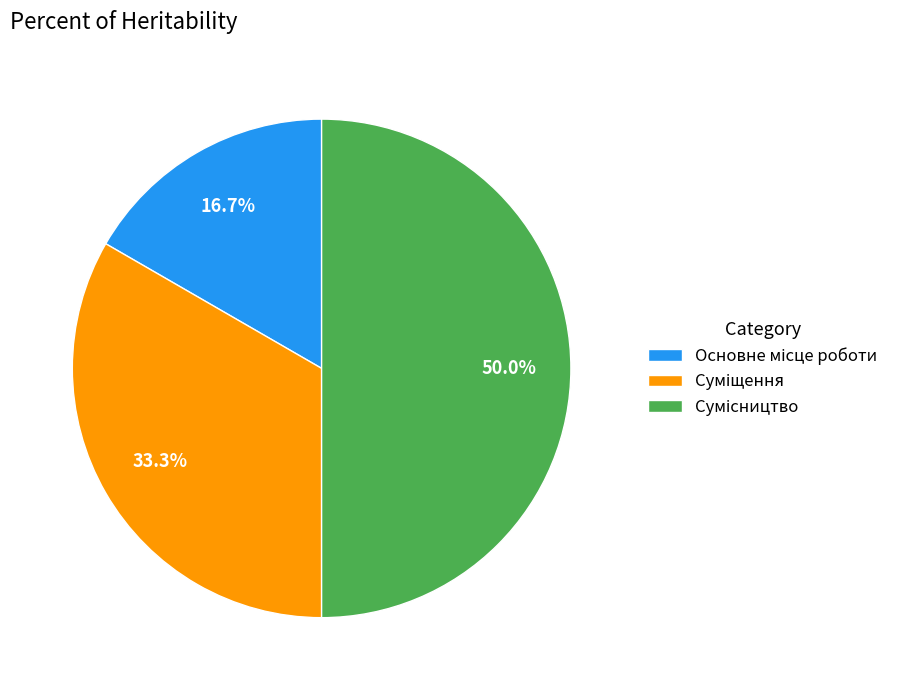

What percentage is the Суміщення slice, to the nearest percent?

33%